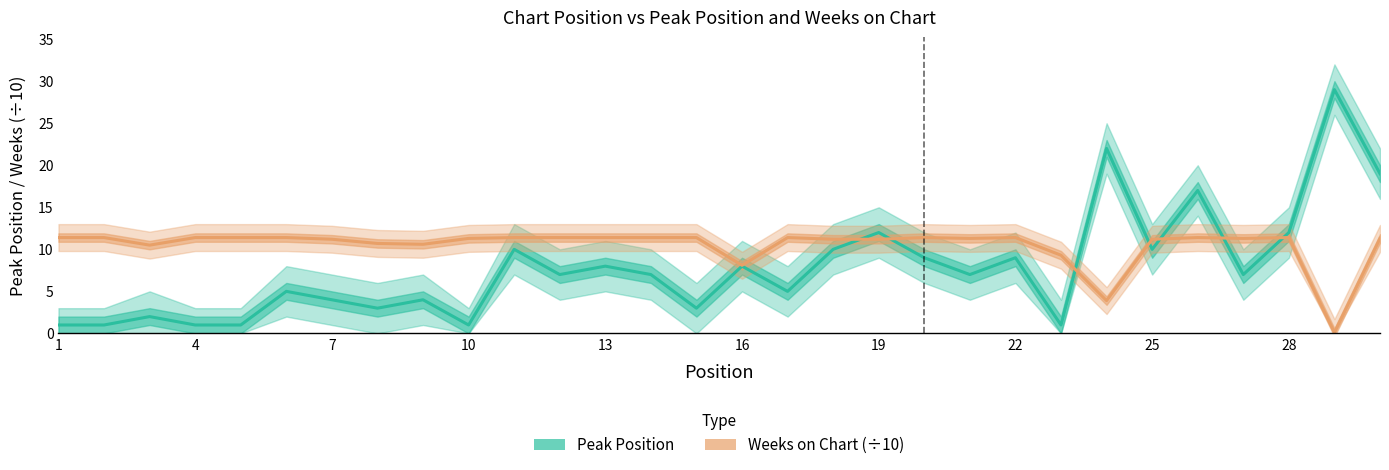

How many intersections are there between Weeks on Chart (÷10) and Peak Position?

7